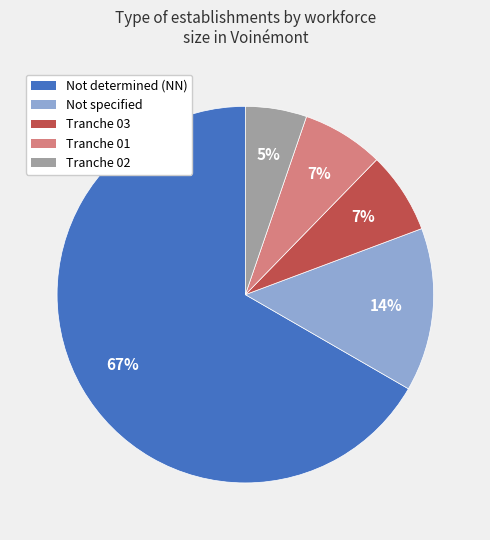

To the nearest percent, what is the average slice percentage?

20%